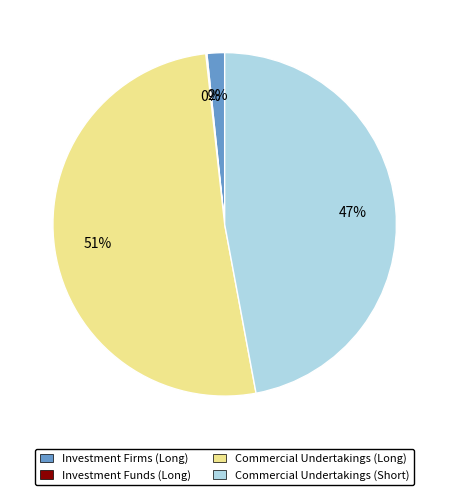

To the nearest percent, what is the average slice percentage?

25%